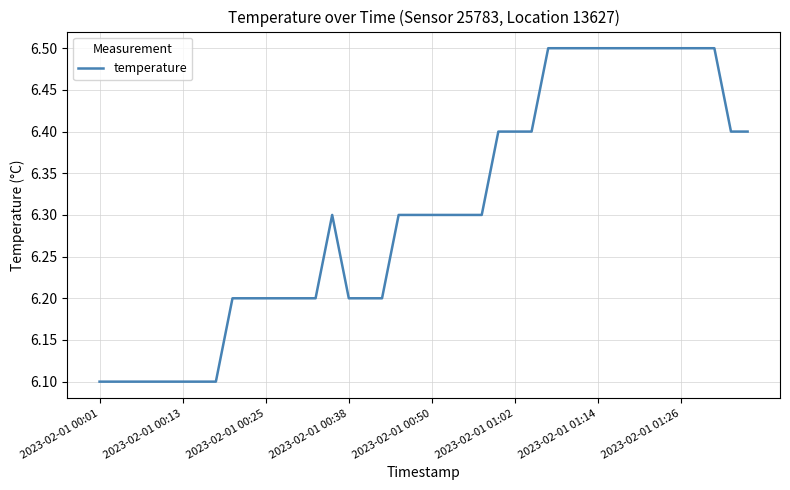

What is the maximum value shown in the chart?

6.5